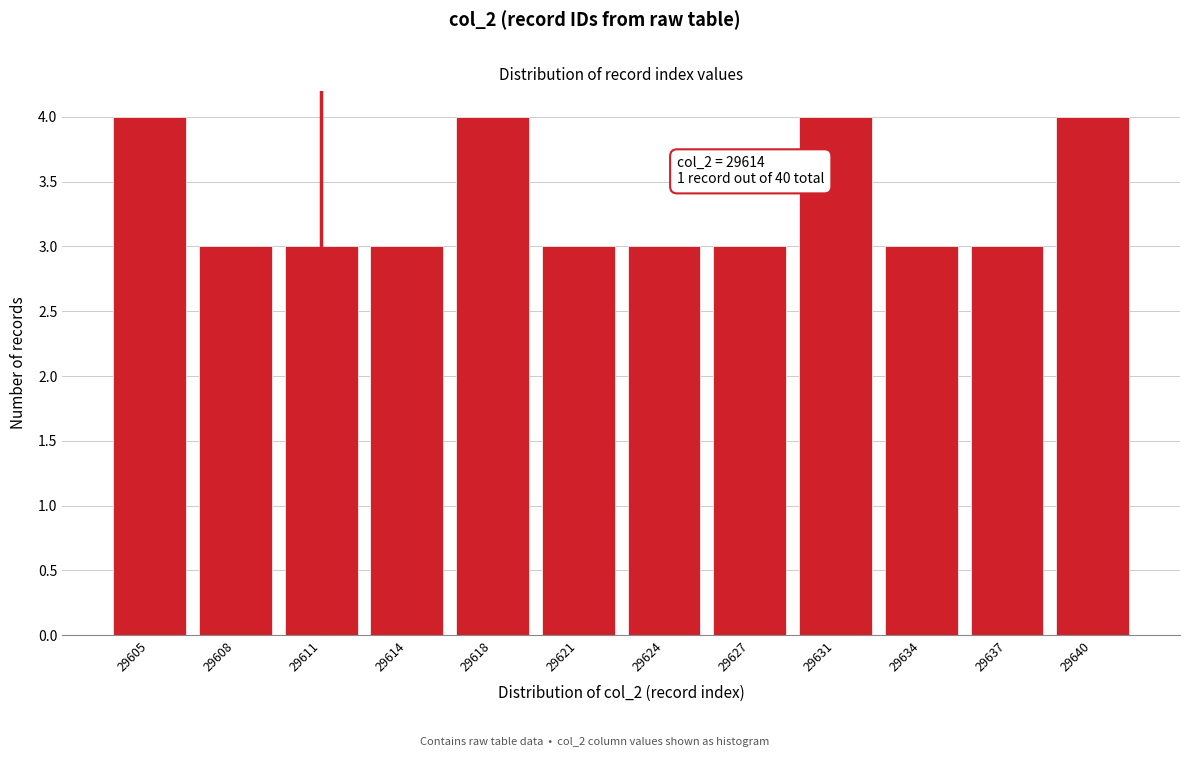

Reading left to right, what are all the values shown in this chart?

29605=4	29608=3	29611=3	29614=3	29618=4	29621=3	29624=3	29627=3	29631=4	29634=3	29637=3	29640=4